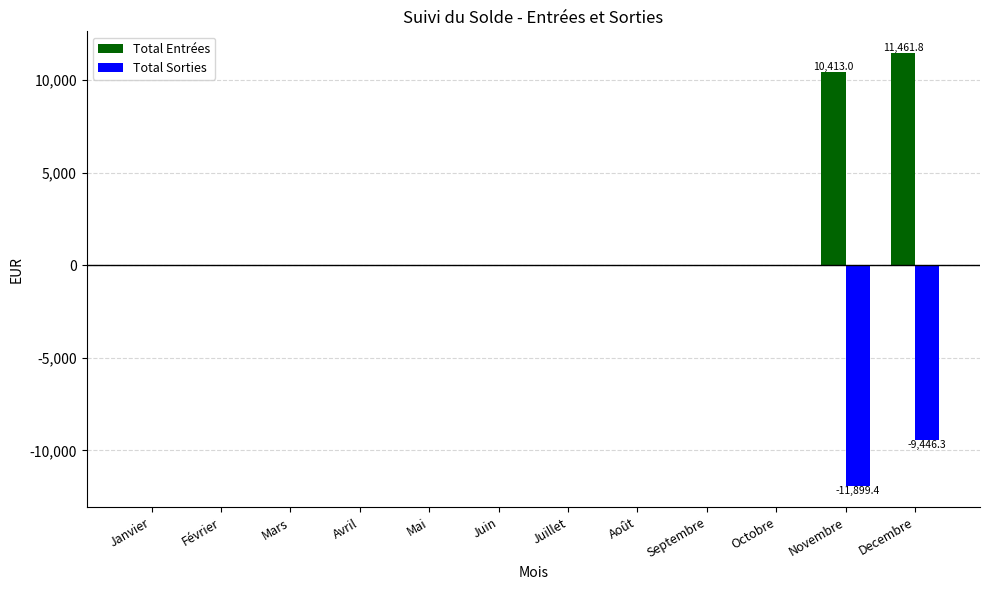

At which label is Total Sorties closest to -5949?

Decembre